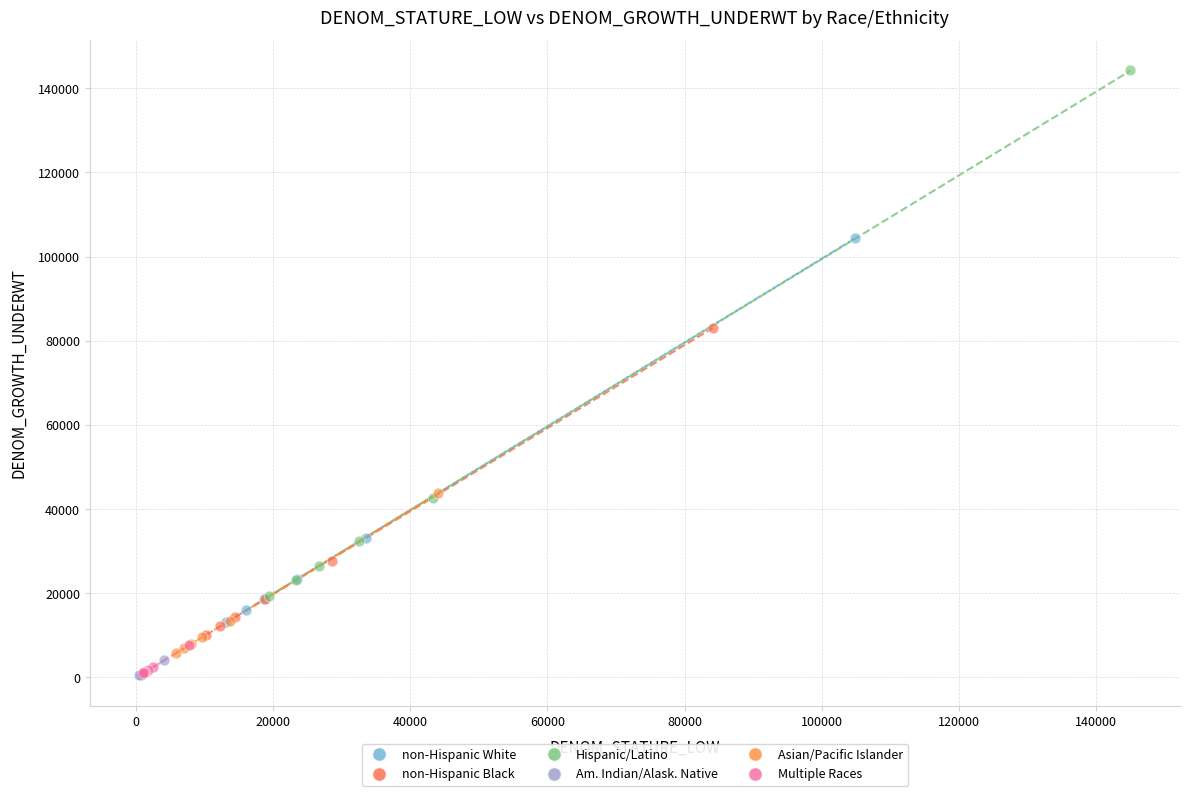

Which series contains the highest Y value?

Hispanic/Latino